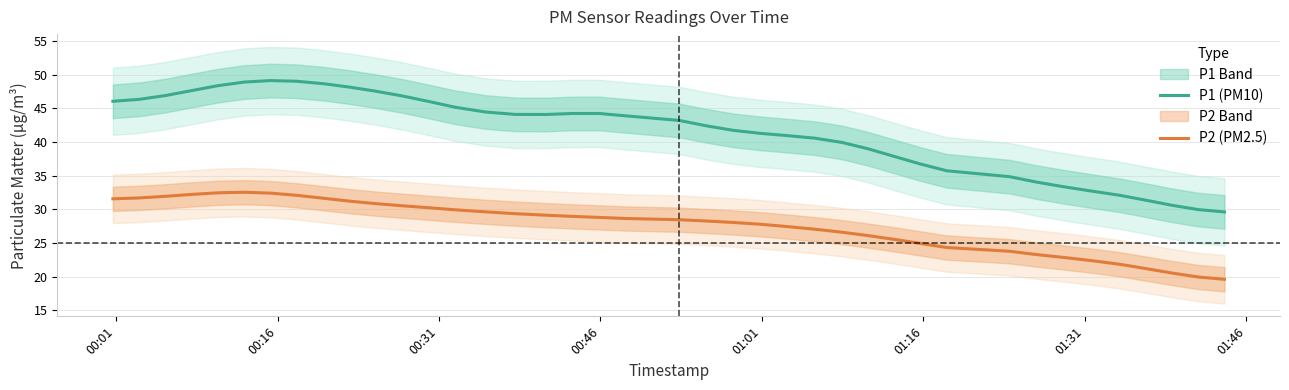

How many data points in P1 (PM10) are above 43?

21